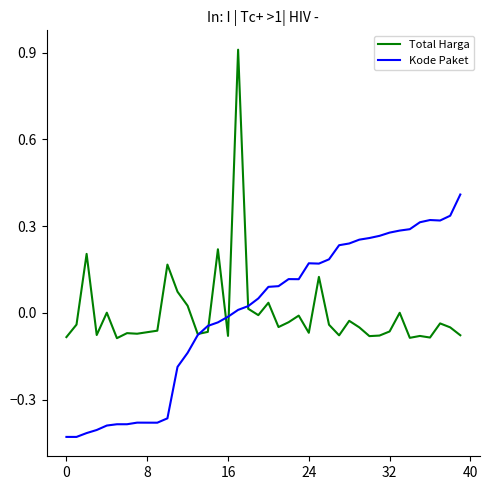

List the series in order of their peak value, highest first.

Total Harga, Kode Paket